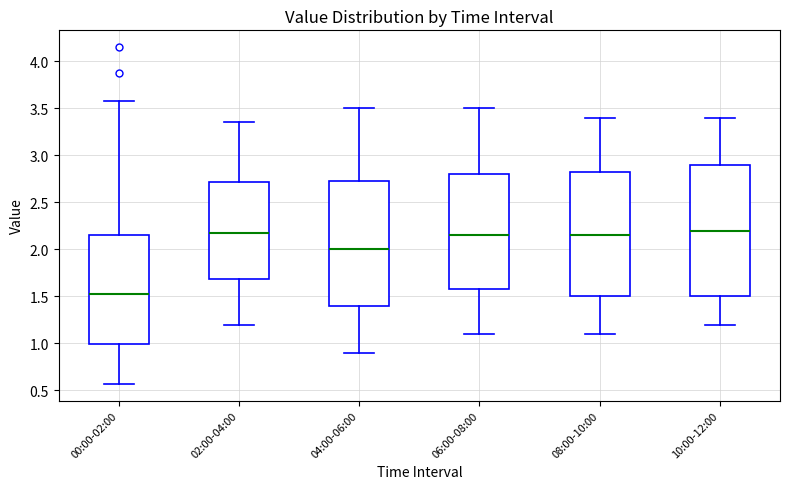

Which box is the tallest, from its lower edge to its upper edge?

10:00-12:00